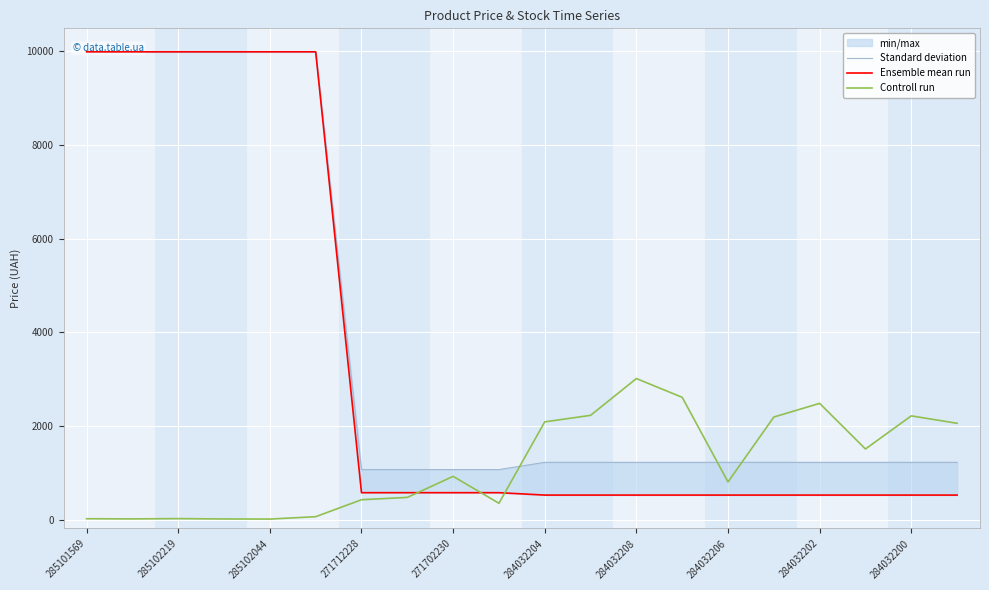

At which label does Controll run reach its peak?

284032208